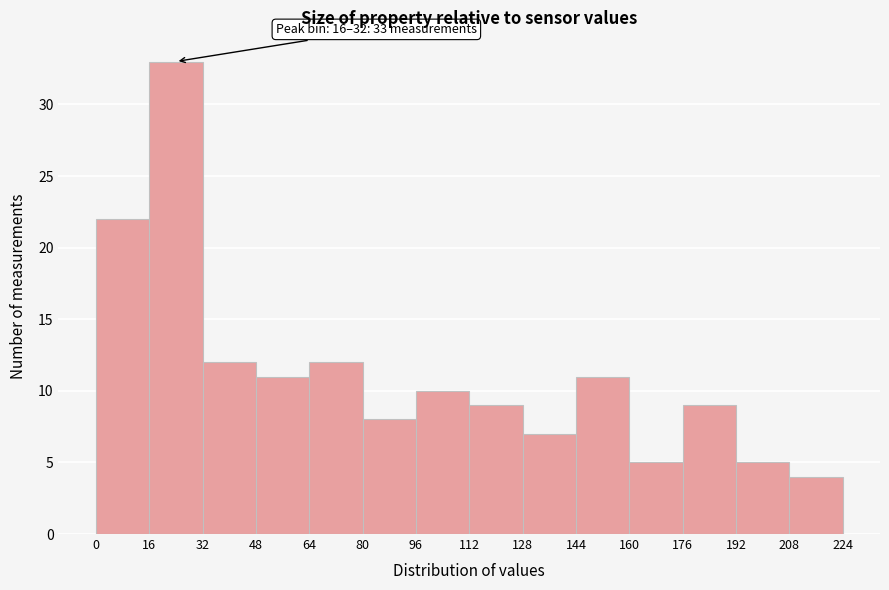

Which range on the x-axis has the tallest bar?

16 to 32